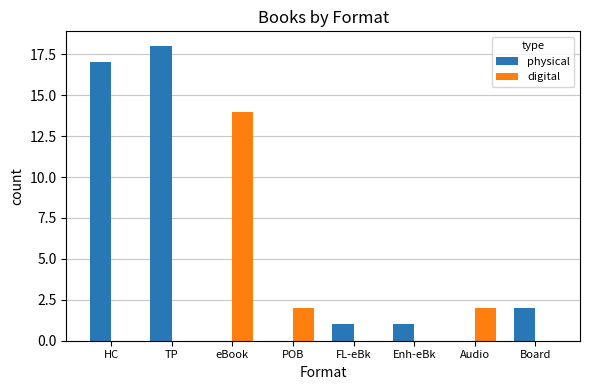

At which label is physical closest to 9?

Board